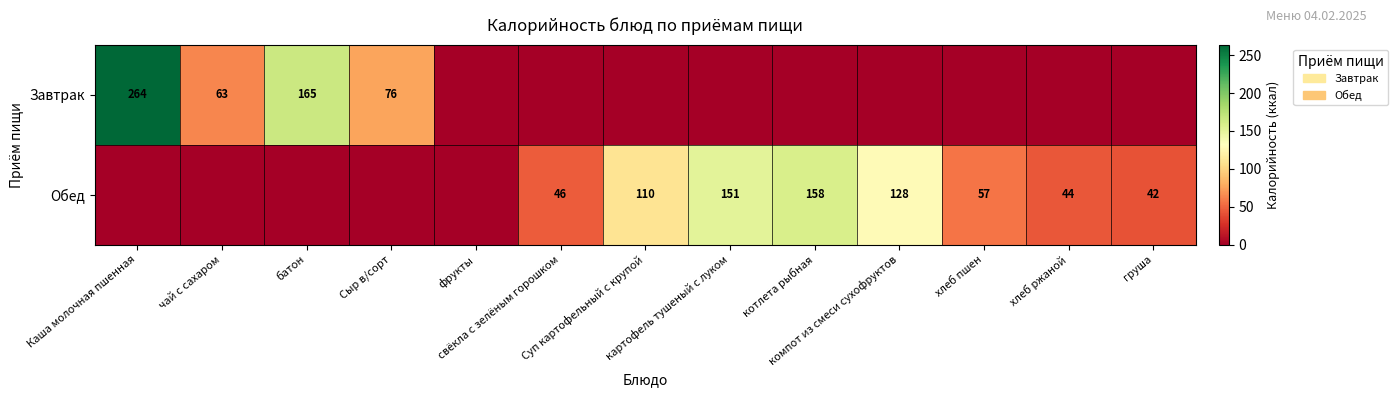

True or false: Обед has a value of 56.6 at хлеб пшен.

True